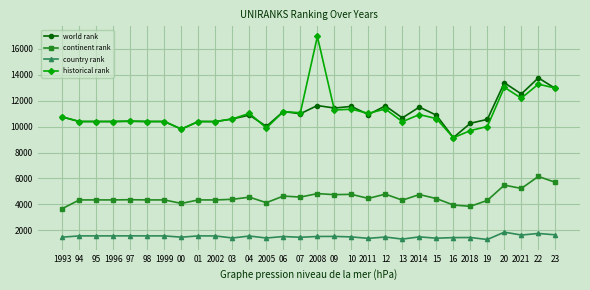

What position from the left is 23?

30